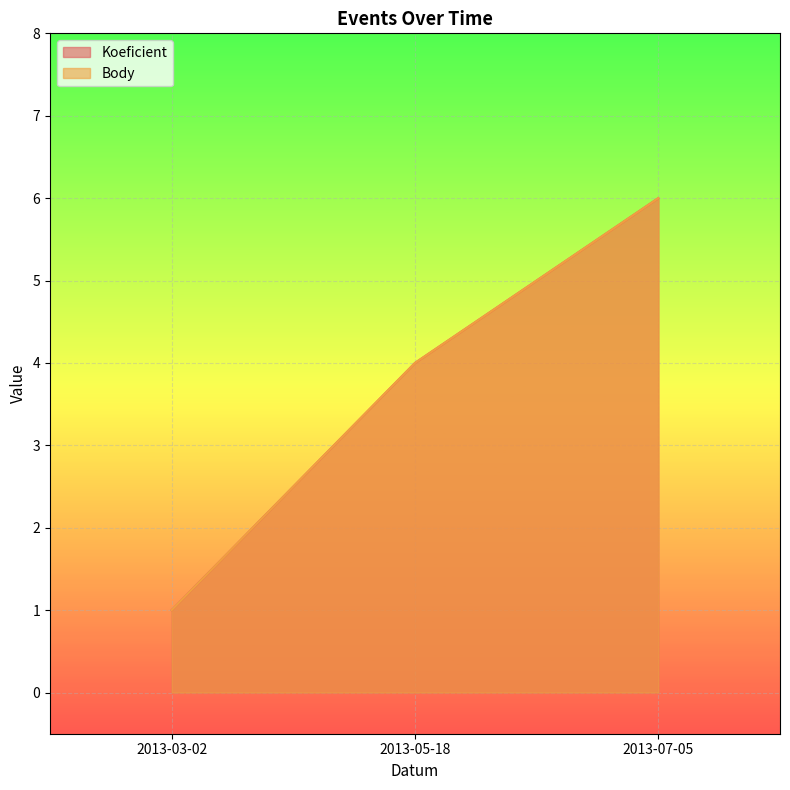

Is it true that Koeficient equals 3 at 2013-05-18?

False